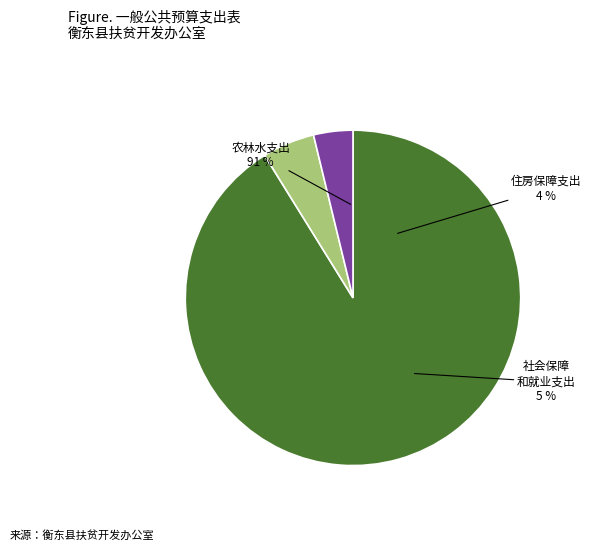

What percentage is NOT represented by 农林水支出?

8.8%